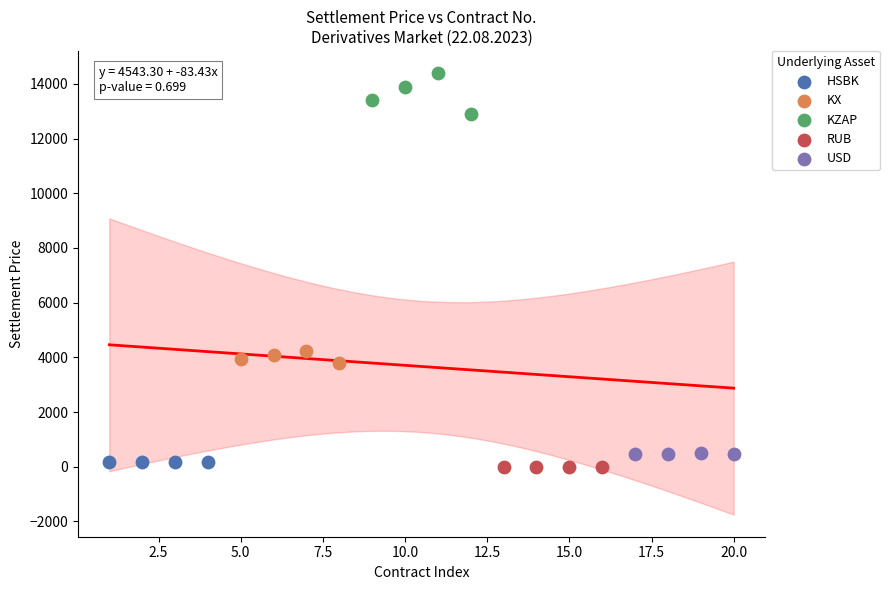

Which series reaches the maximum Y coordinate?

KZAP